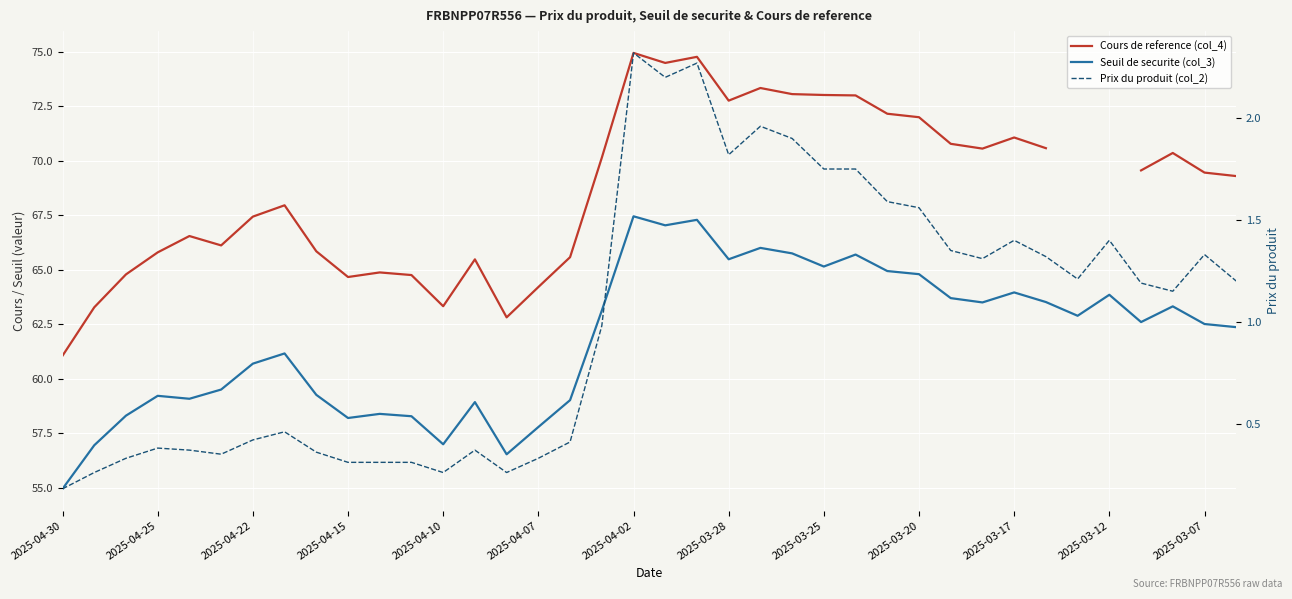

Between 20 and 33, which series saw the biggest shift?

Seuil de securite (col_3)